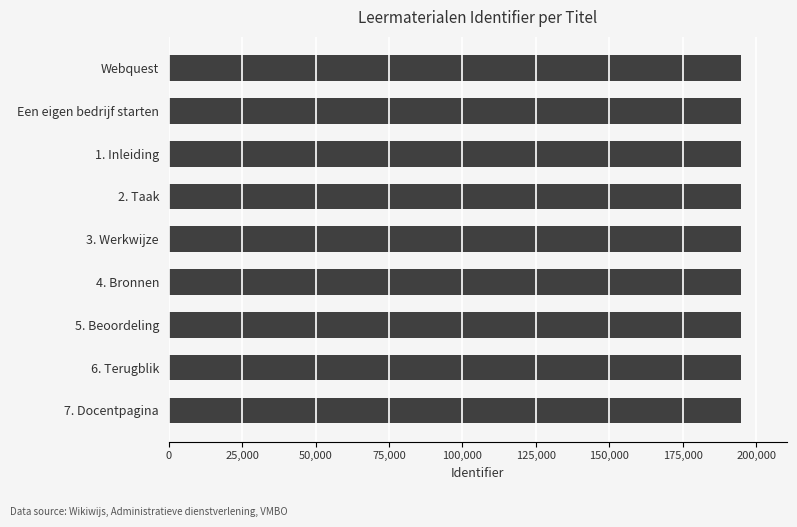

Count the values in the range 194923 to 194927.

5